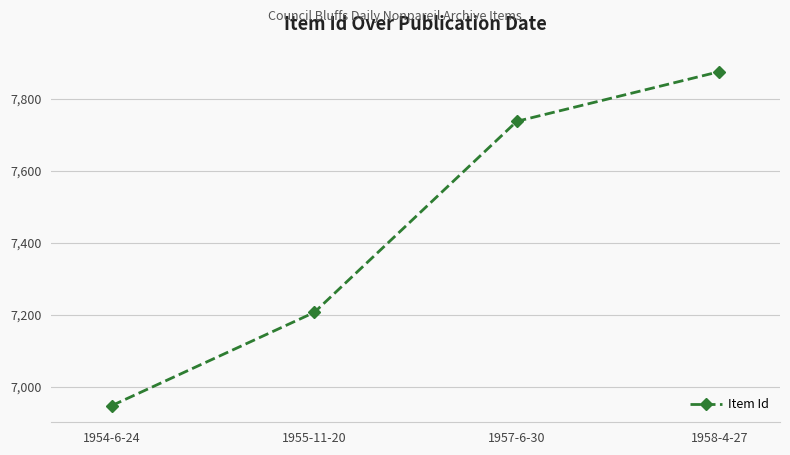

What is the label of the 1st point from the left?

1954-6-24